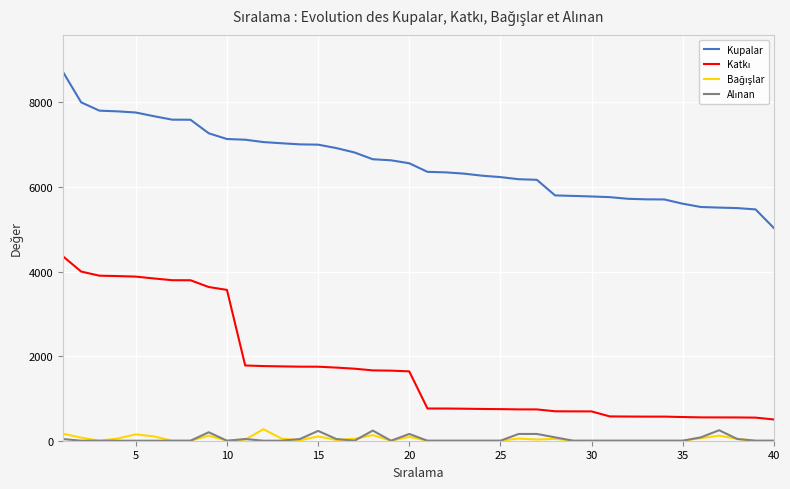

Which series has the largest total across all categories?

Kupalar